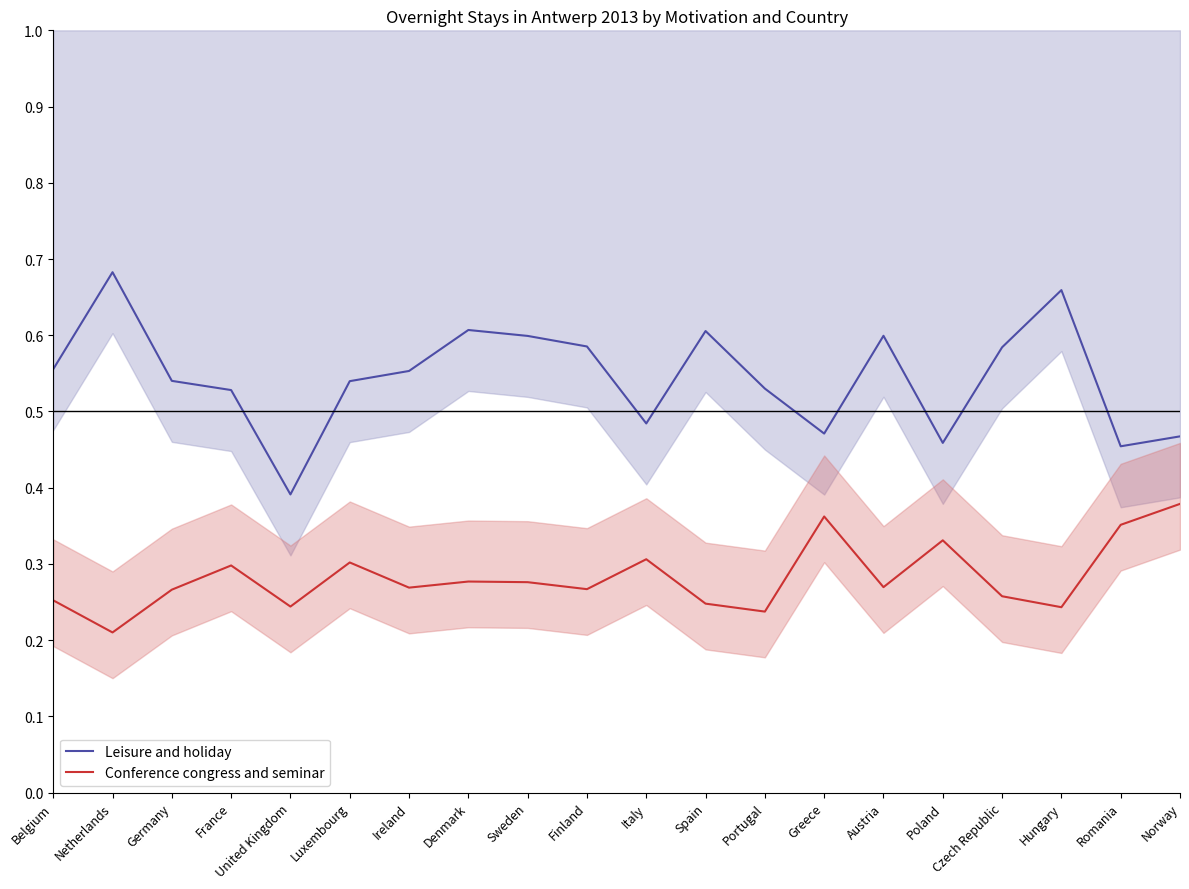

True or false: Conference congress and seminar and Leisure and holiday cross at least once.

False